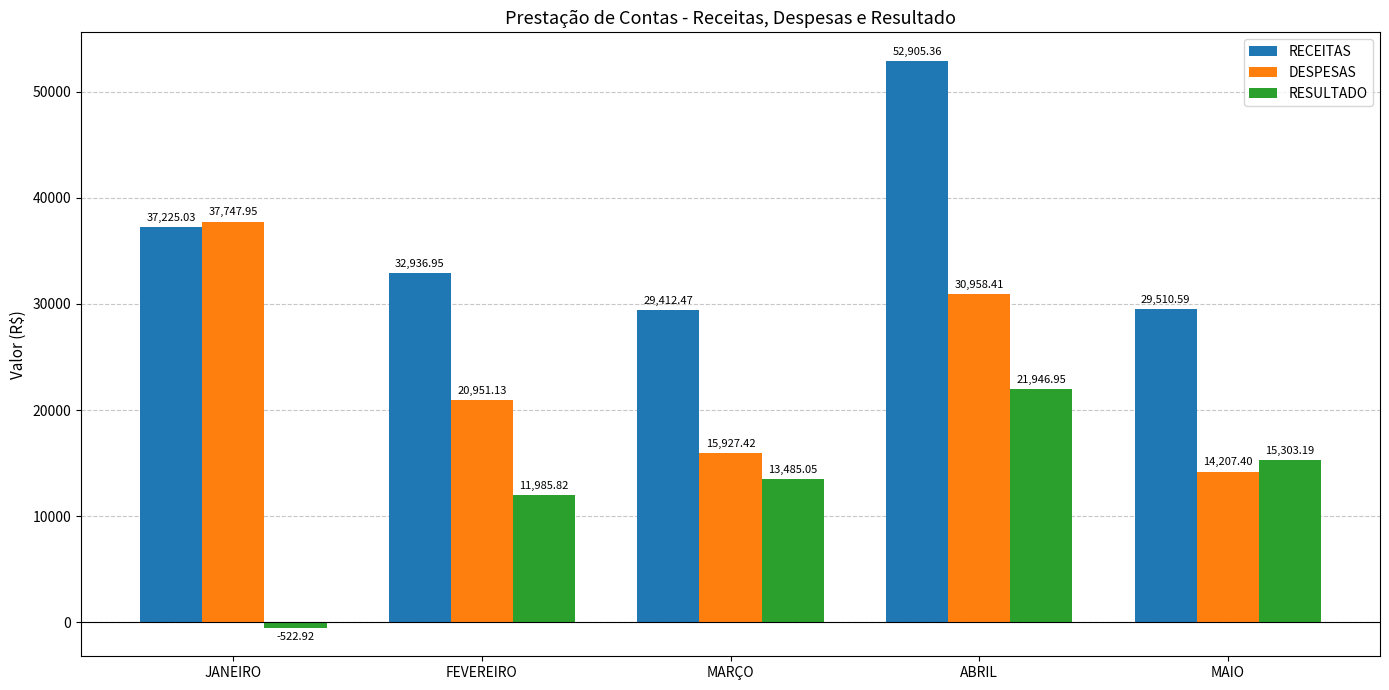

Rank the series by their maximum value, from highest to lowest.

RECEITAS, DESPESAS, RESULTADO